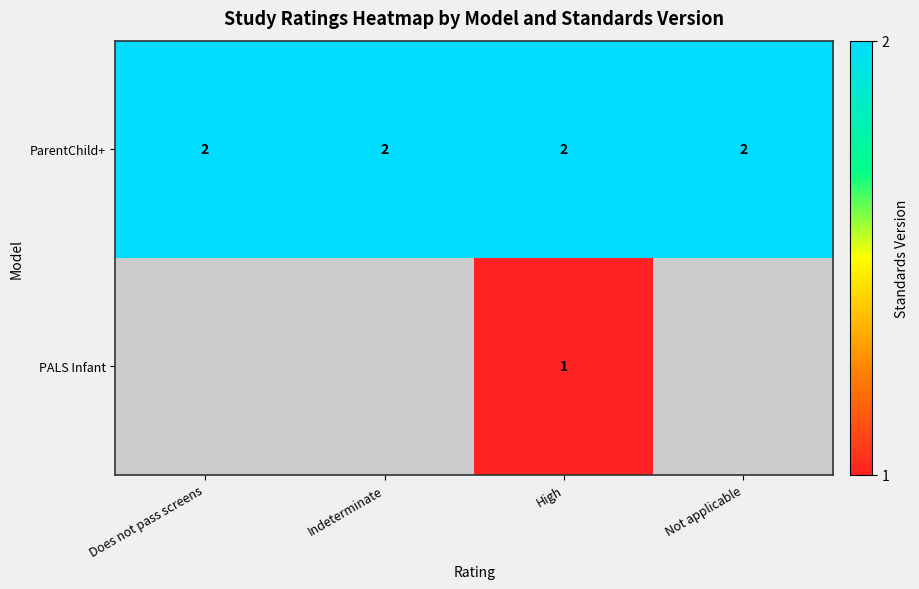

What is the total value across all series at High?

3